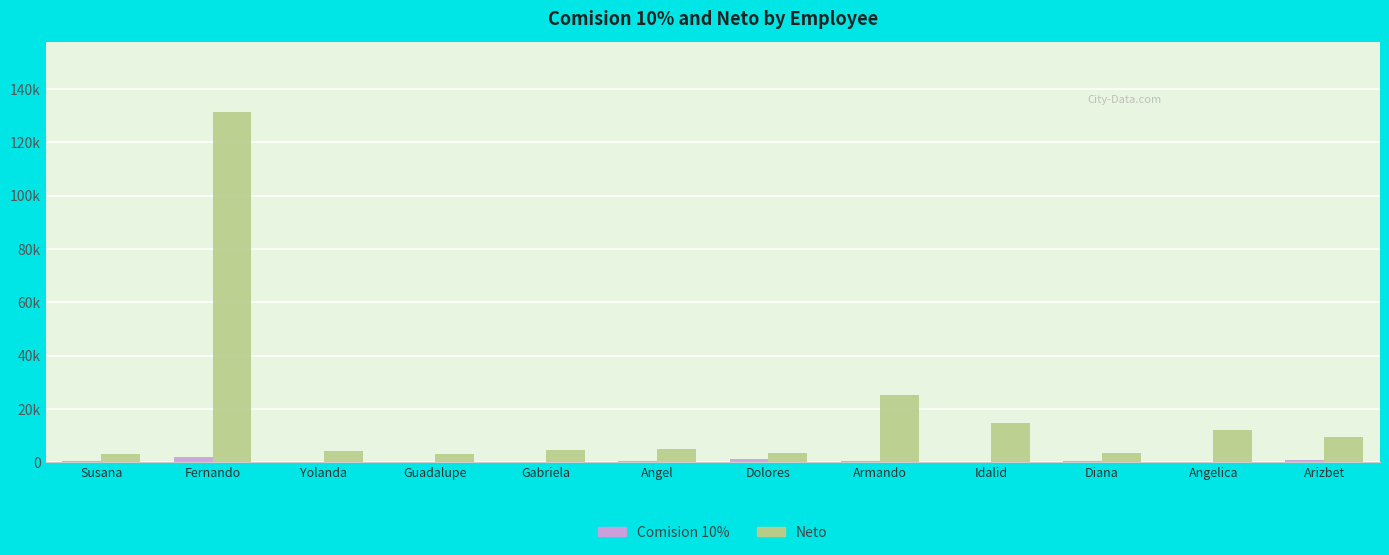

Are the bars grouped side by side (vs. stacked)?

Yes